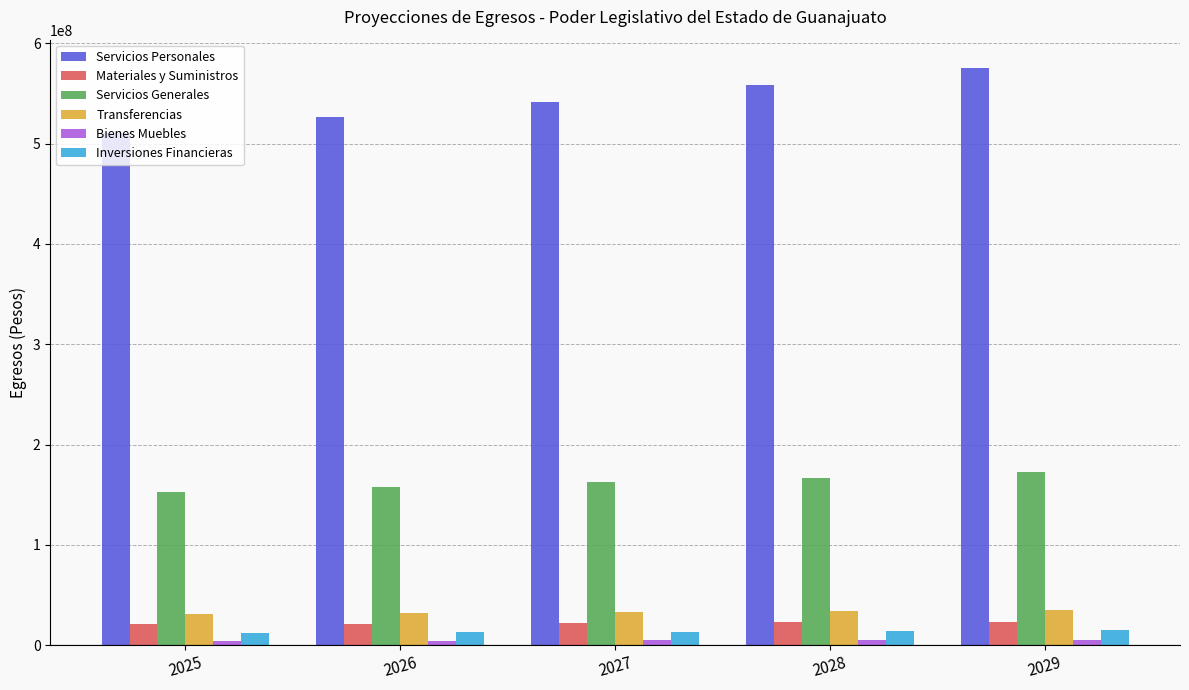

At how many categories does at least one series exceed 78529406?

5